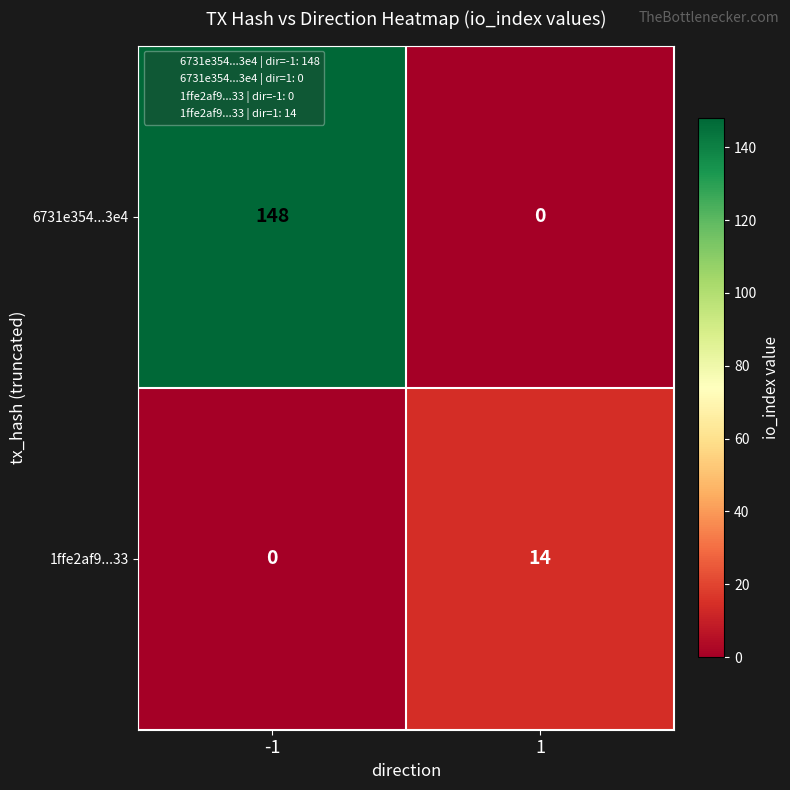

How many categories are shown in the chart?

2